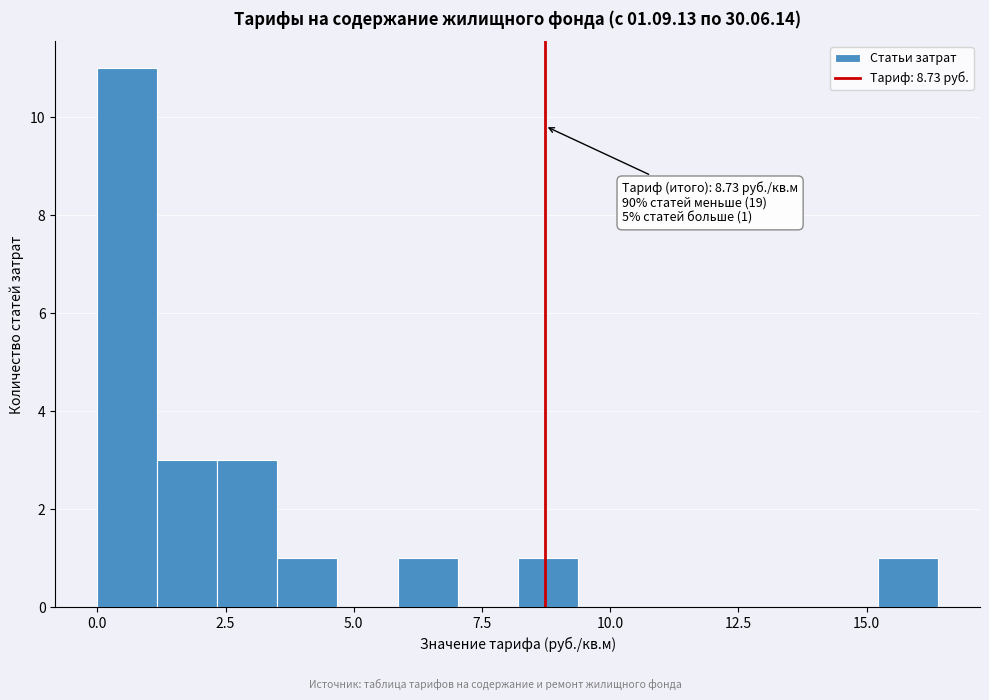

Around what value on the x-axis is the tallest bar? Give the approximate position of its centre, as read against the axis.

0.5